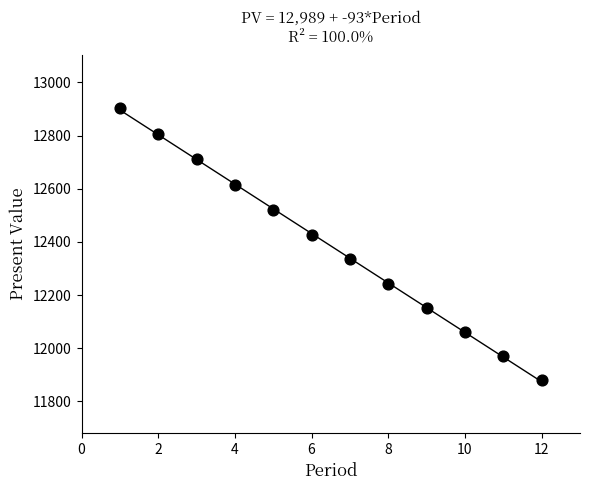

What is the range of X values (max minus min)?

11.0